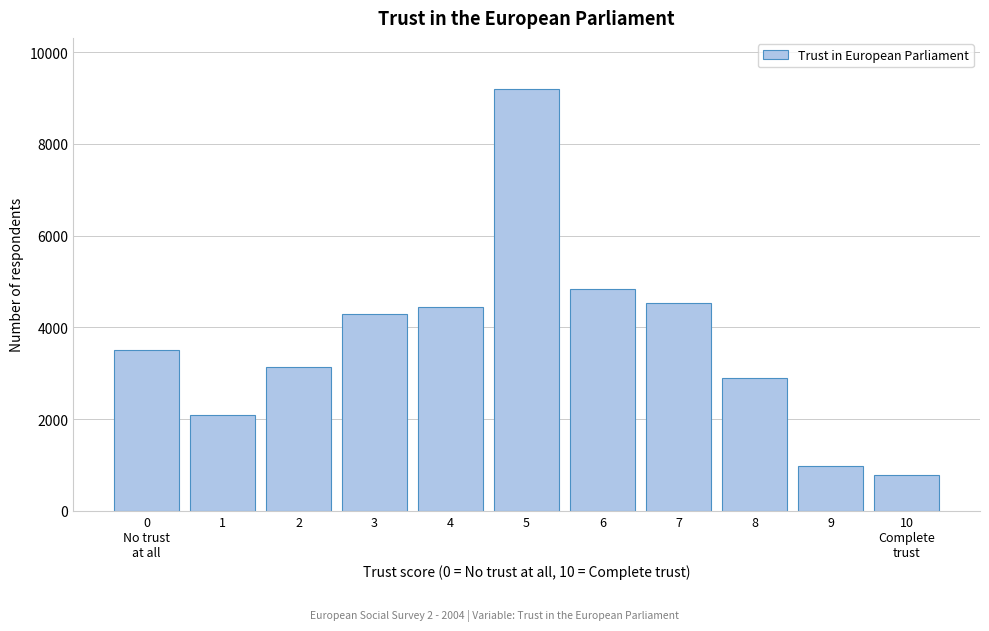

Reading left to right, transcribe all the data shown in this chart.

3508	2084	3141	4302	4438	9207	4842	4539	2887	979	781